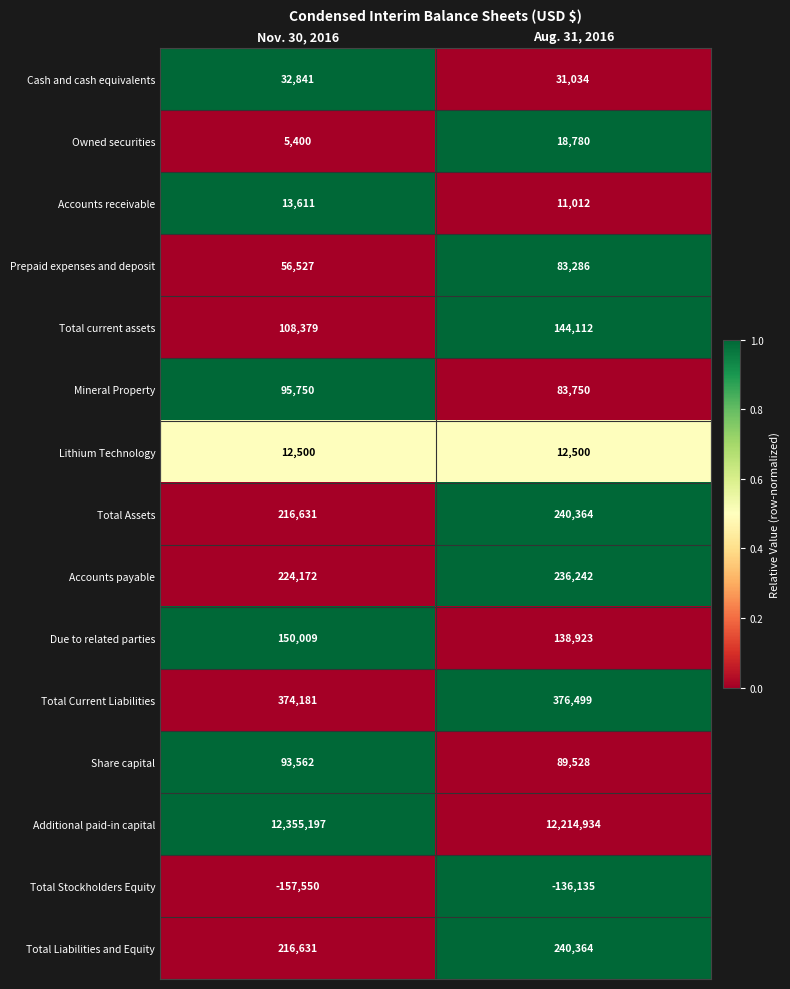

How many data points does each series have?

2